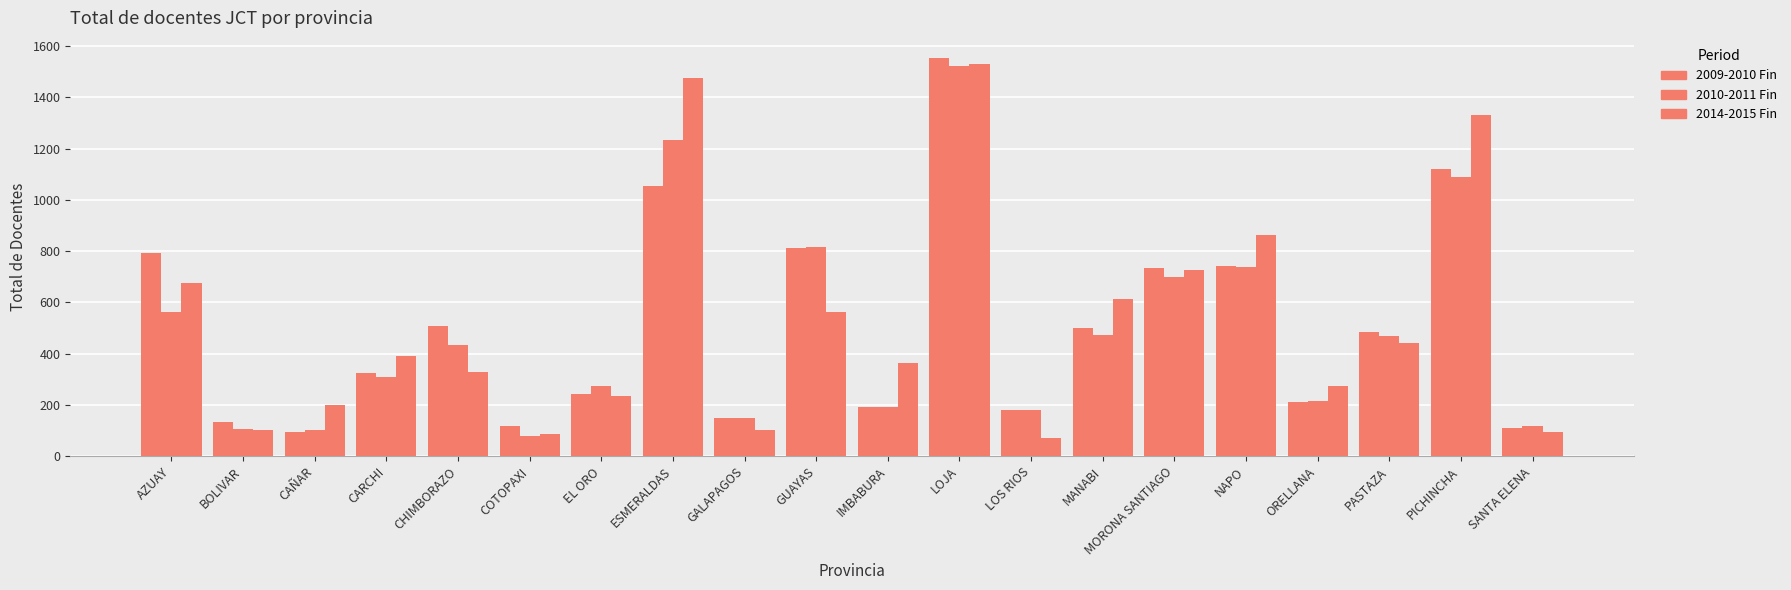

How many bars are there in each group?

3